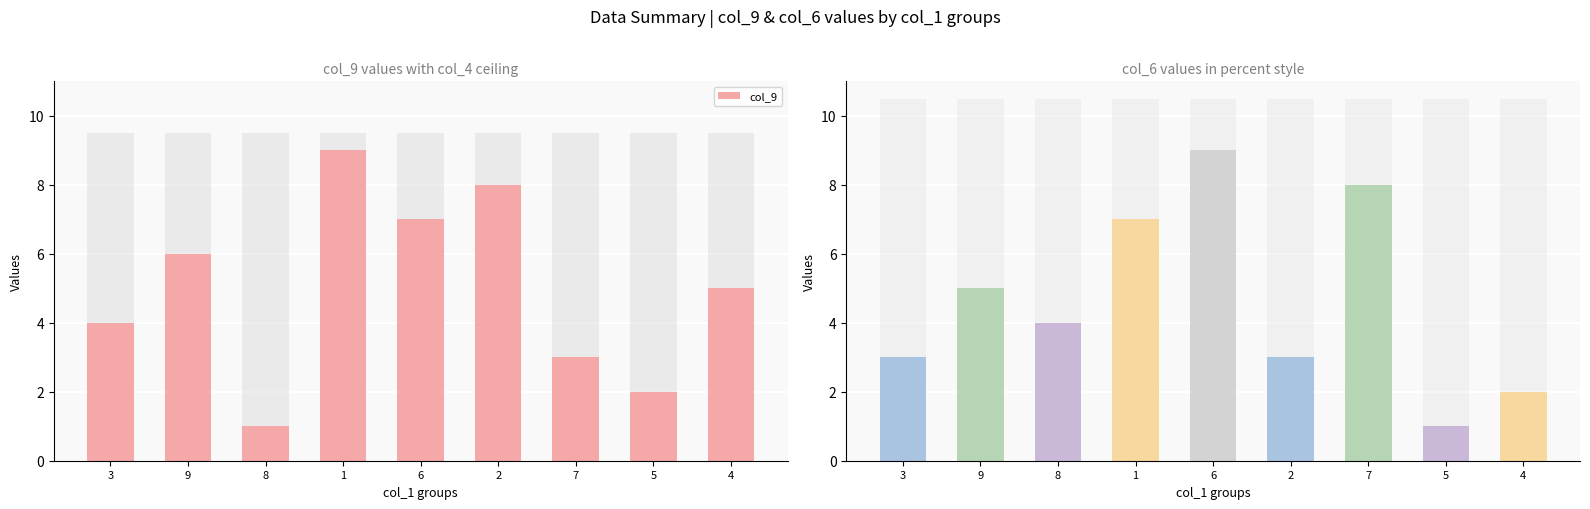

Is it true that the value at 4 is 5?

True